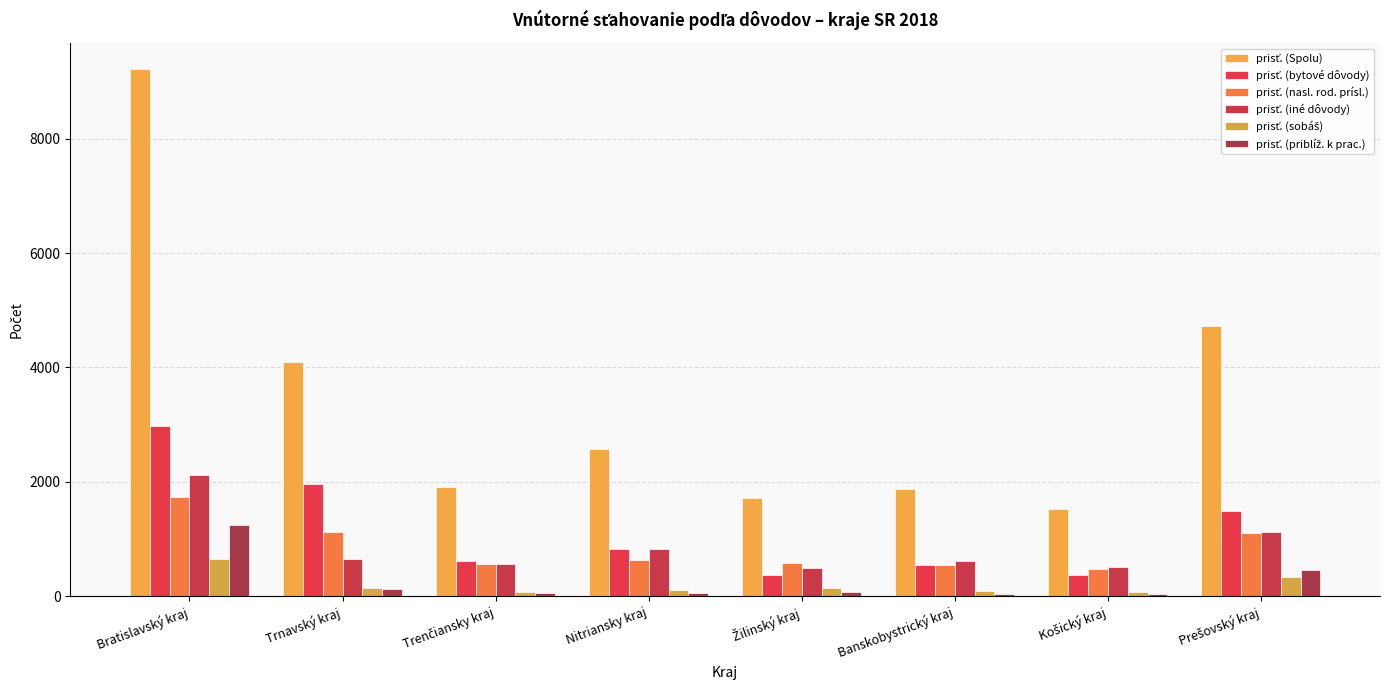

How many bars are there in each group?

6